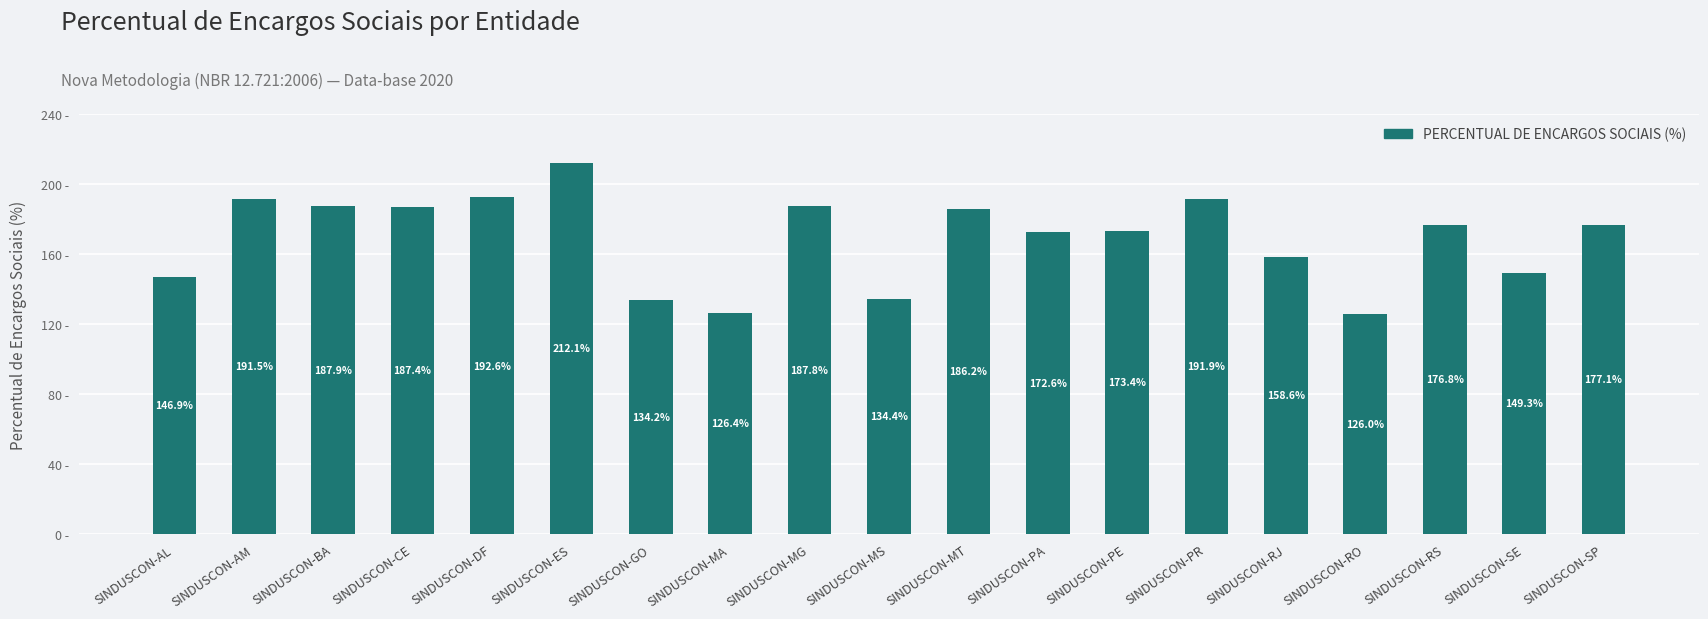

At which label is the value closest to 169?

SINDUSCON-PA